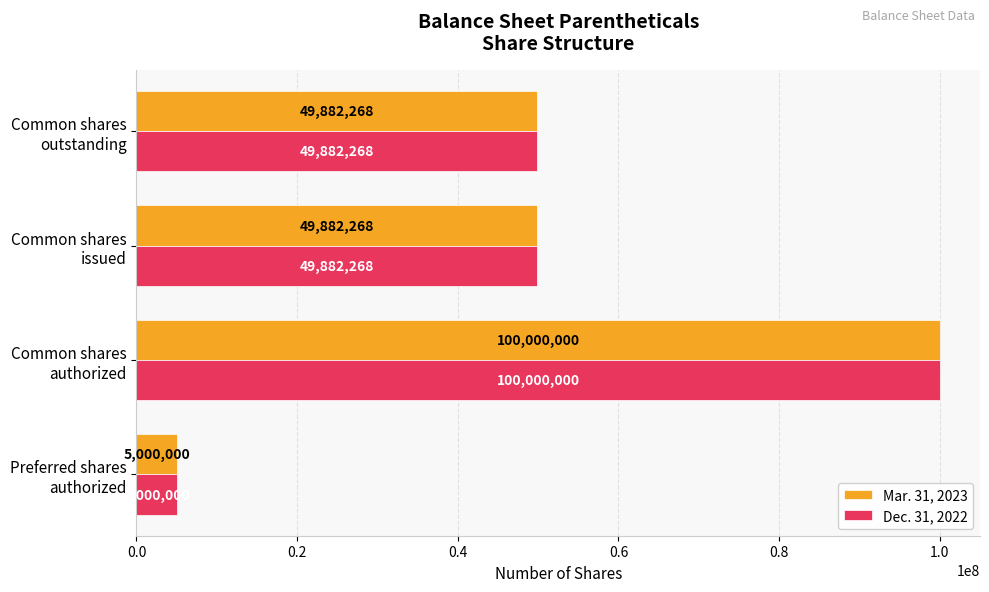

Count the Mar. 31, 2023 values in the range 49882268 to 100000000.

3